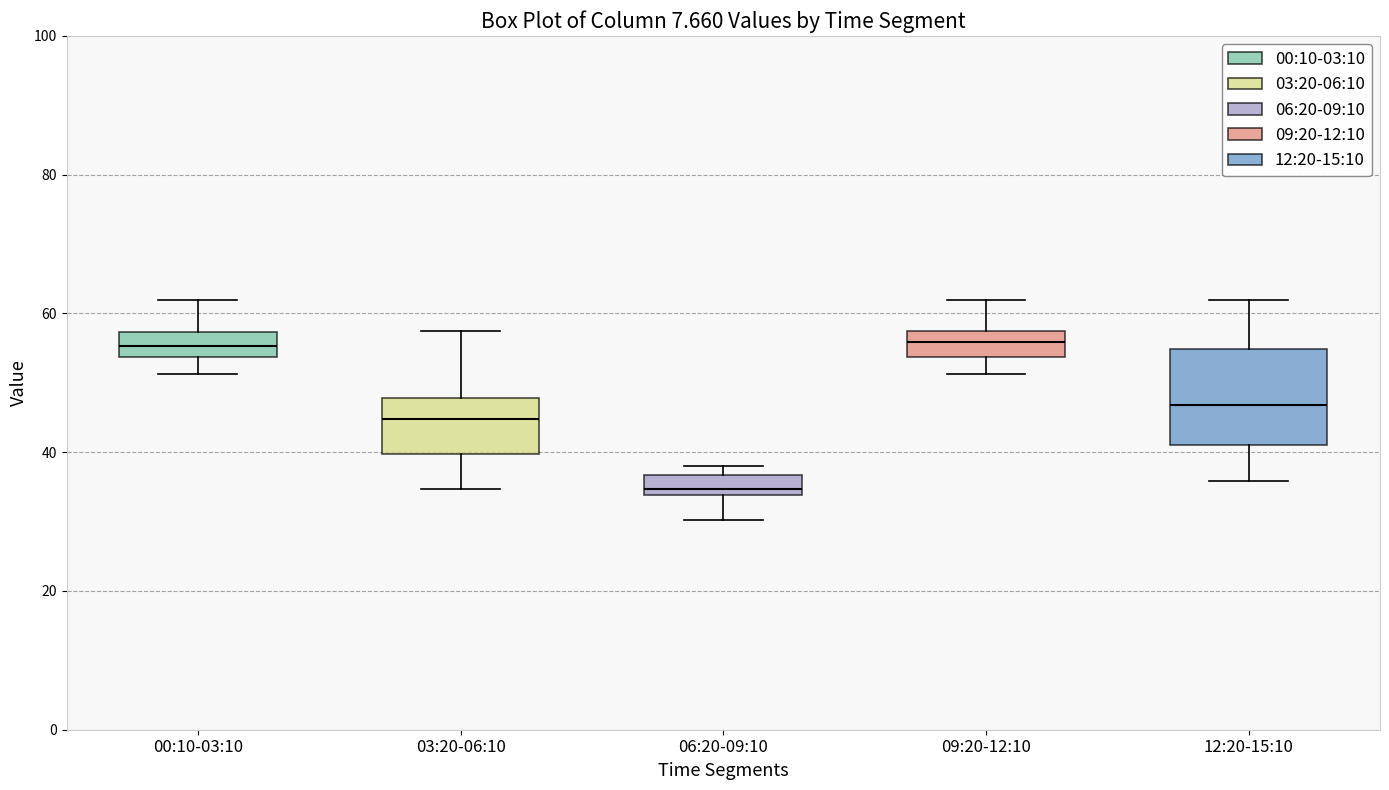

Which box's median line is the lowest?

06:20-09:10